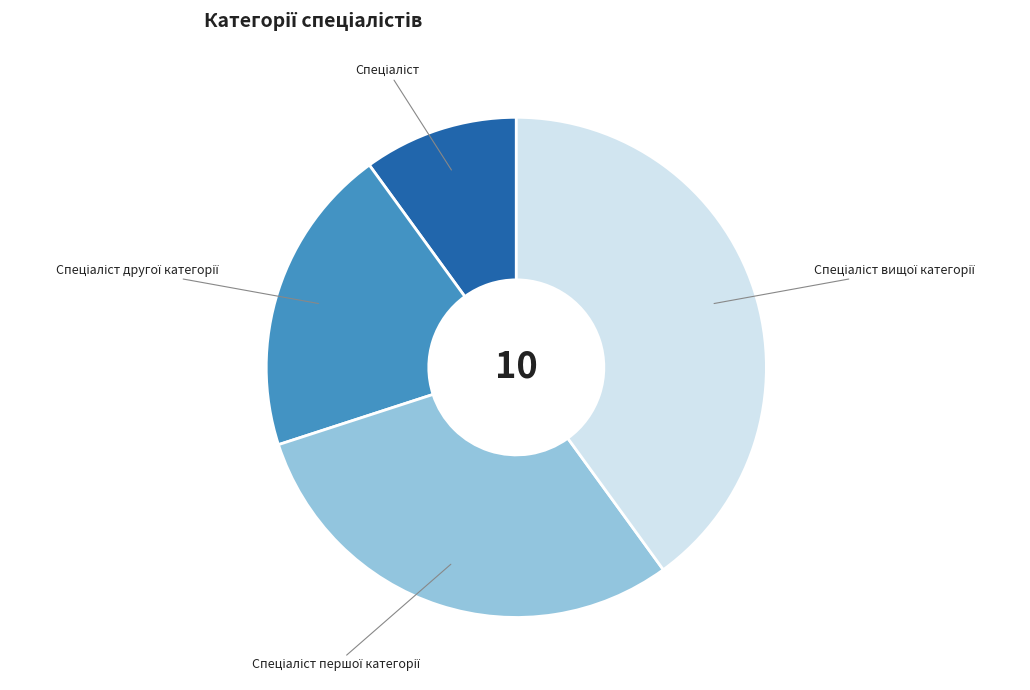

Is there any slice that represents more than half of the pie?

No